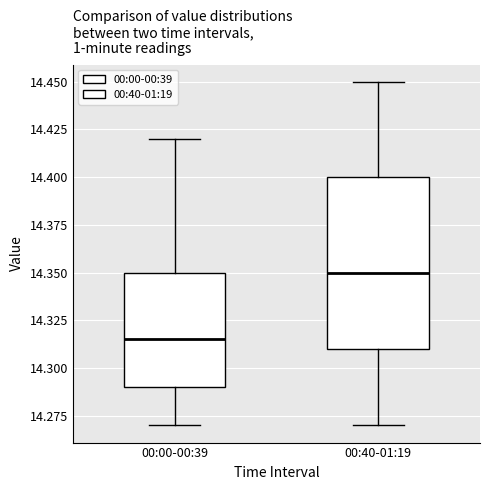

Which box has the highest median line?

00:40-01:19